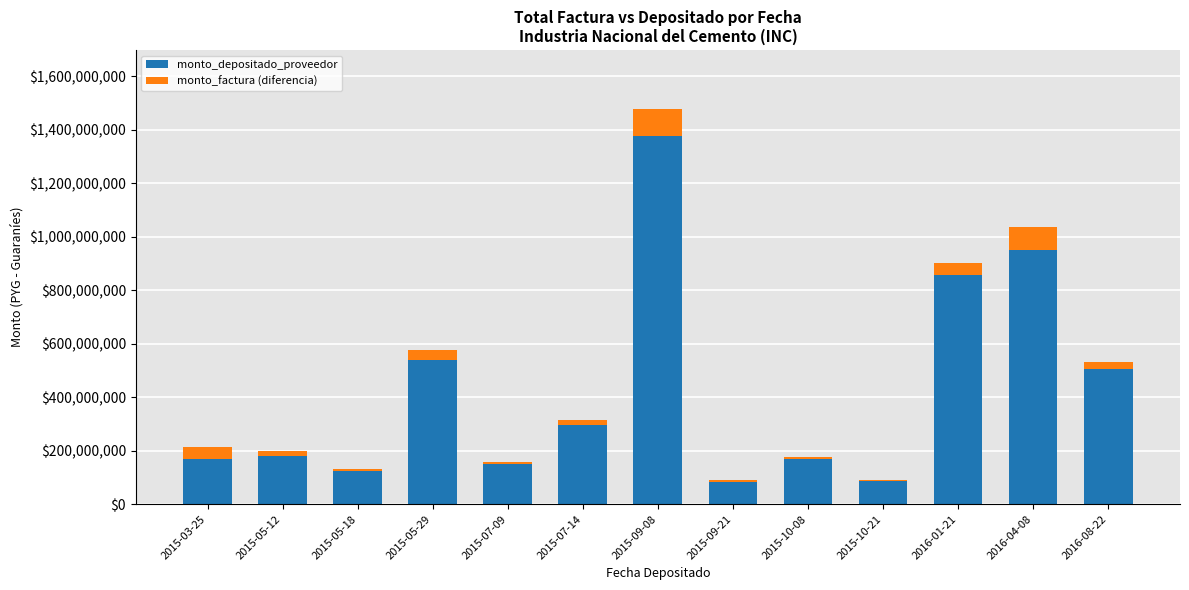

At which category is the sum across all series the highest?

2015-09-08